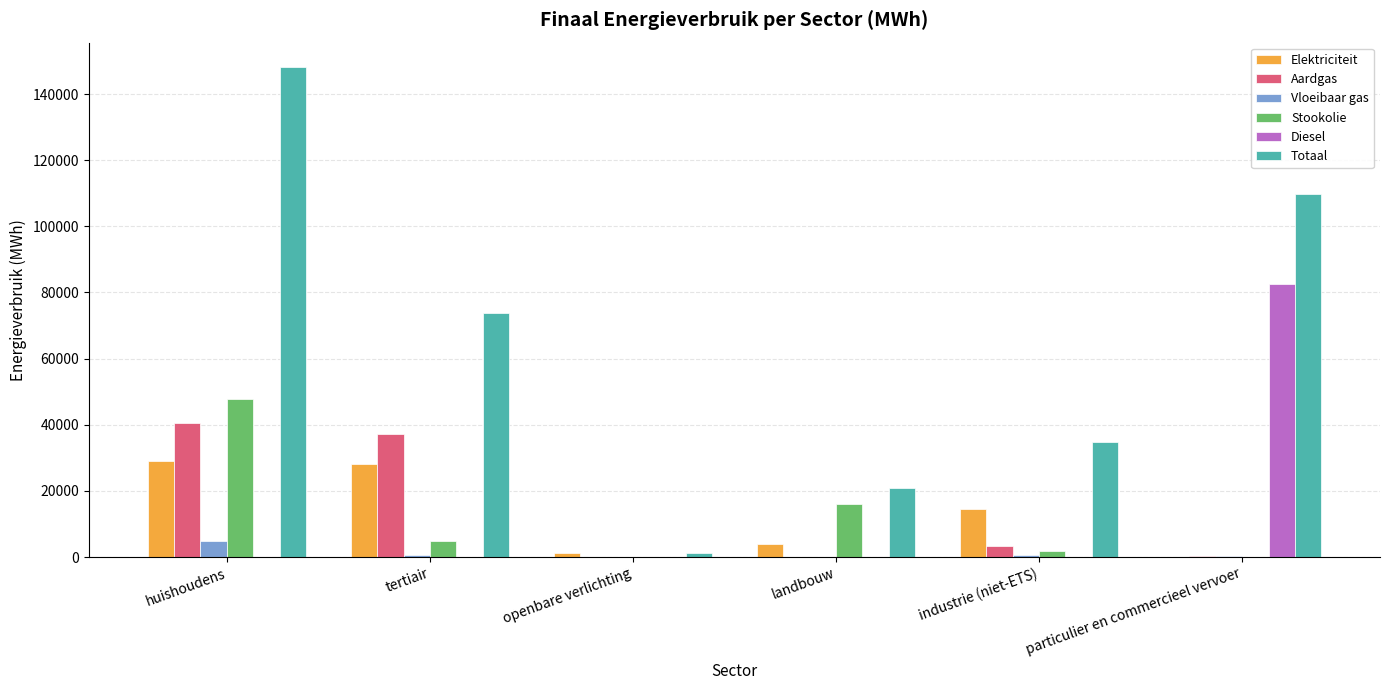

Is the value of Stookolie at industrie (niet-ETS) greater than the value of Totaal at industrie (niet-ETS)?

No